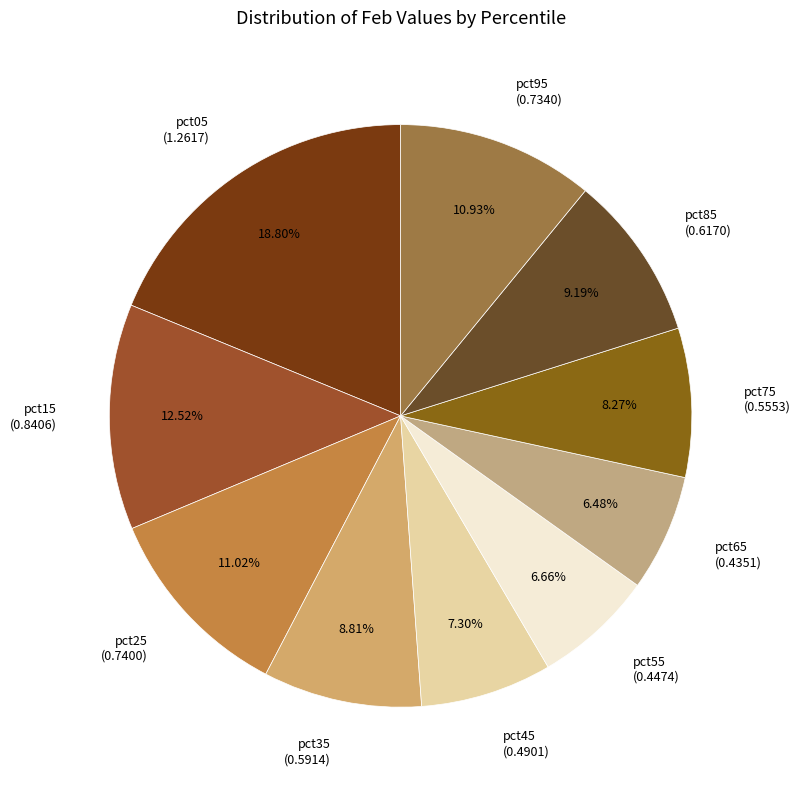

Which category has the biggest portion of the pie?

pct05